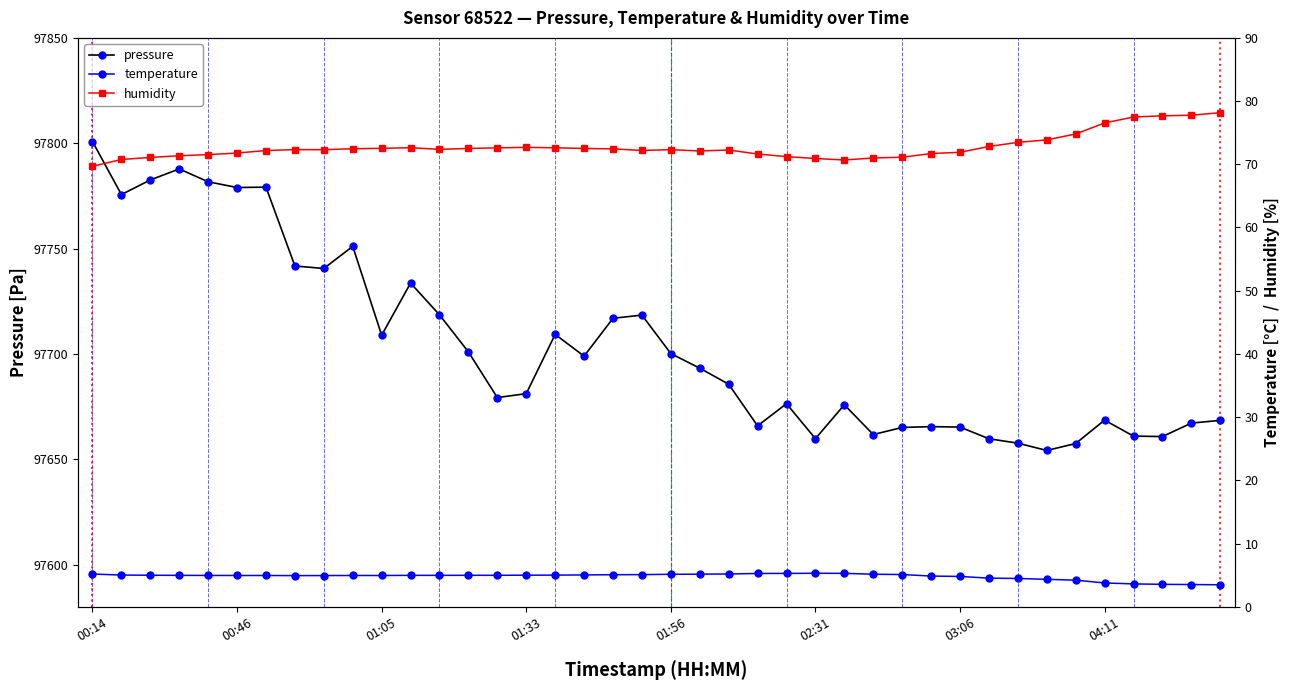

True or false: humidity and temperature cross at least once.

False